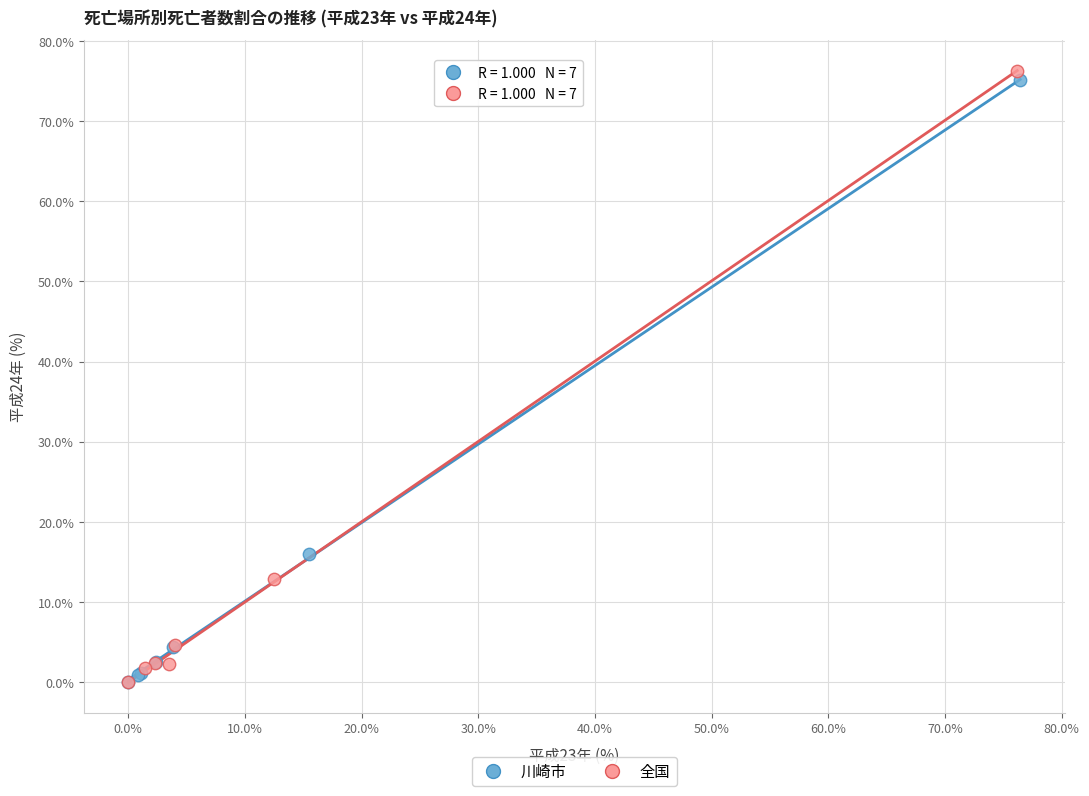

Which series has the widest spread of Y values?

全国